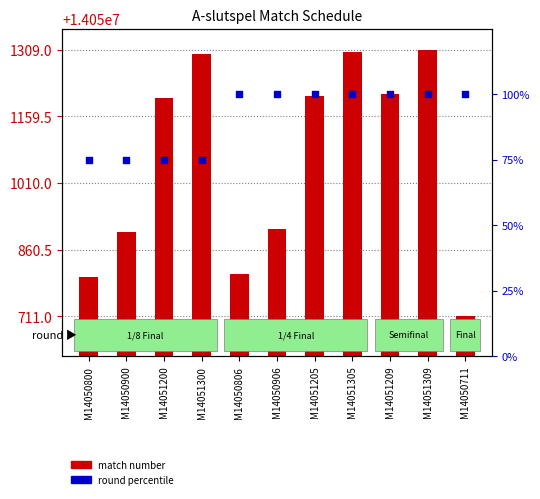

Is the value of round percentile at M14051209 greater than the value of match number at M14051305?

No